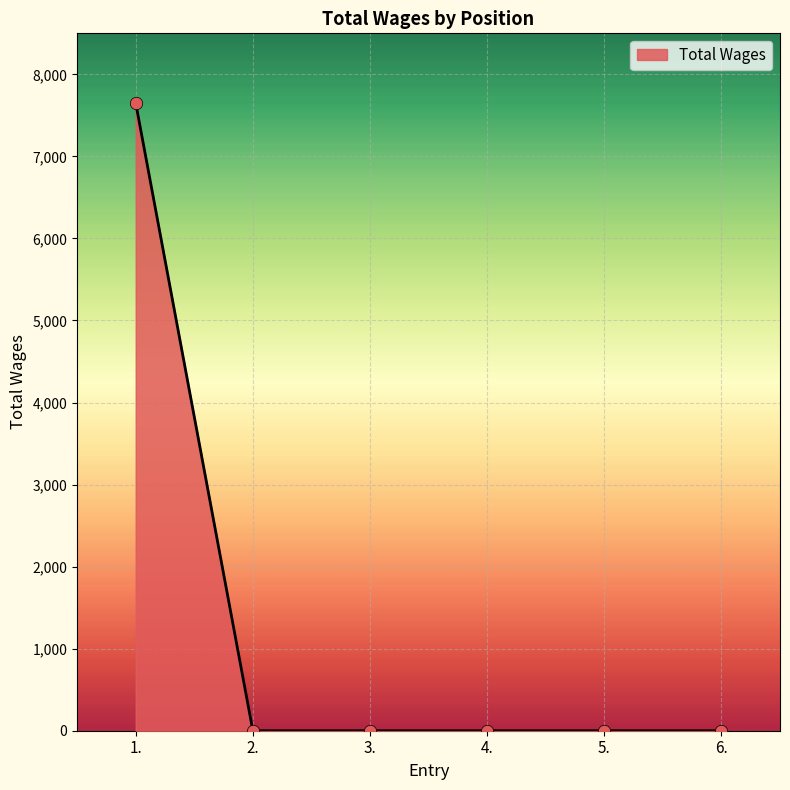

Which has a higher value, 5. or 1.?

1.